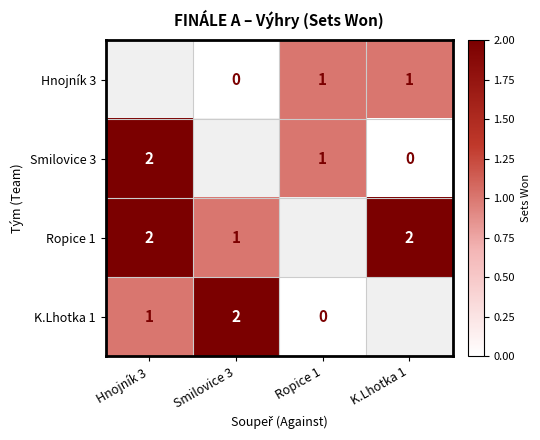

Is it true that Ropice 1 equals 3 at Hnojník 3?

False